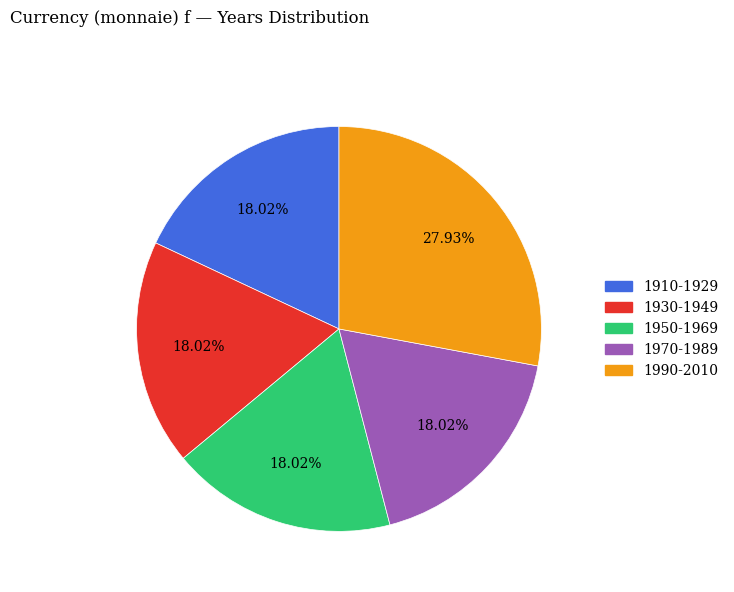

Does 1930-1949 account for over 50% of the chart?

No